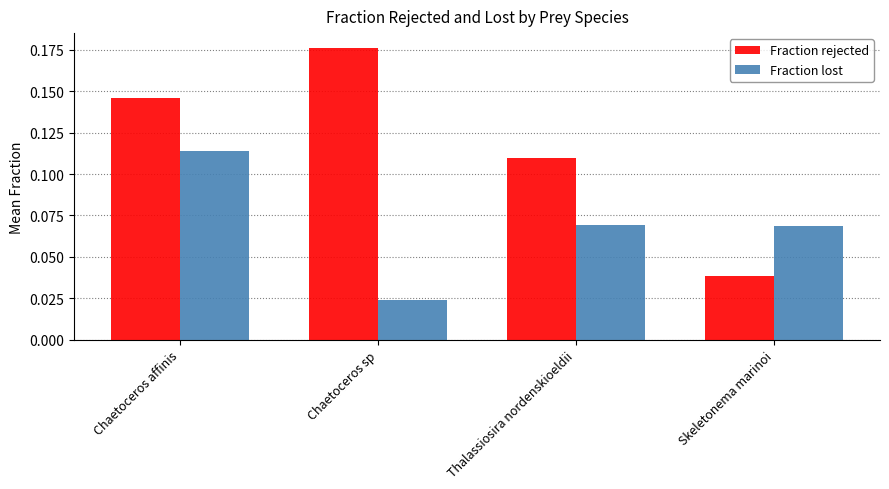

Which label corresponds to the smallest value in the chart?

Chaetoceros sp